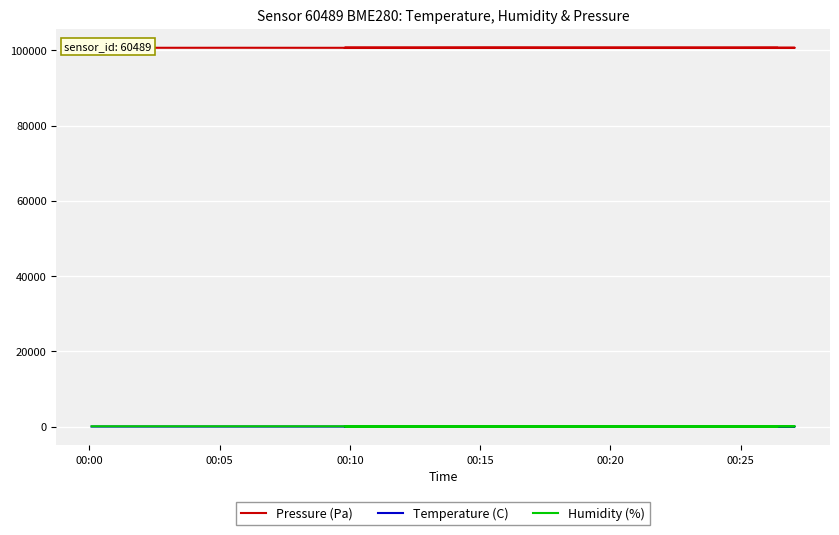

Rank the series by their maximum value, from lowest to highest.

Temperature (C), Humidity (%), Pressure (Pa)